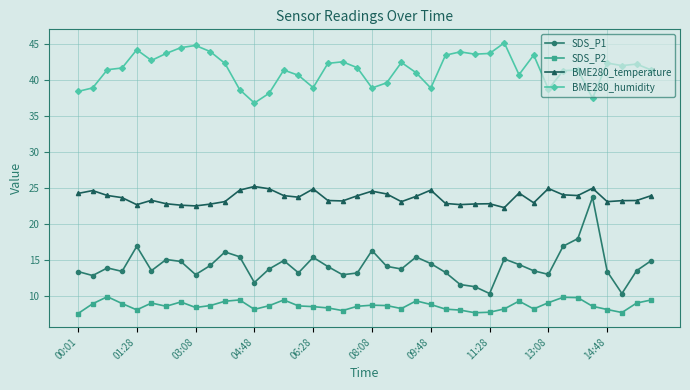

List the series in order of their overall mean, lowest first.

SDS_P2, SDS_P1, BME280_temperature, BME280_humidity